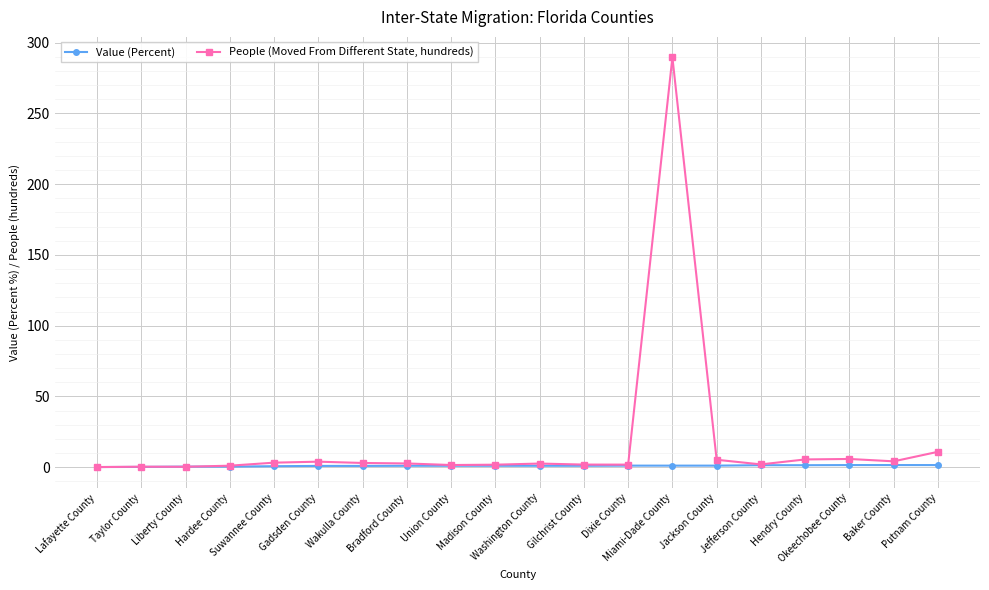

True or false: People (Moved From Different State, hundreds) has more than 2 interior local peaks.

True